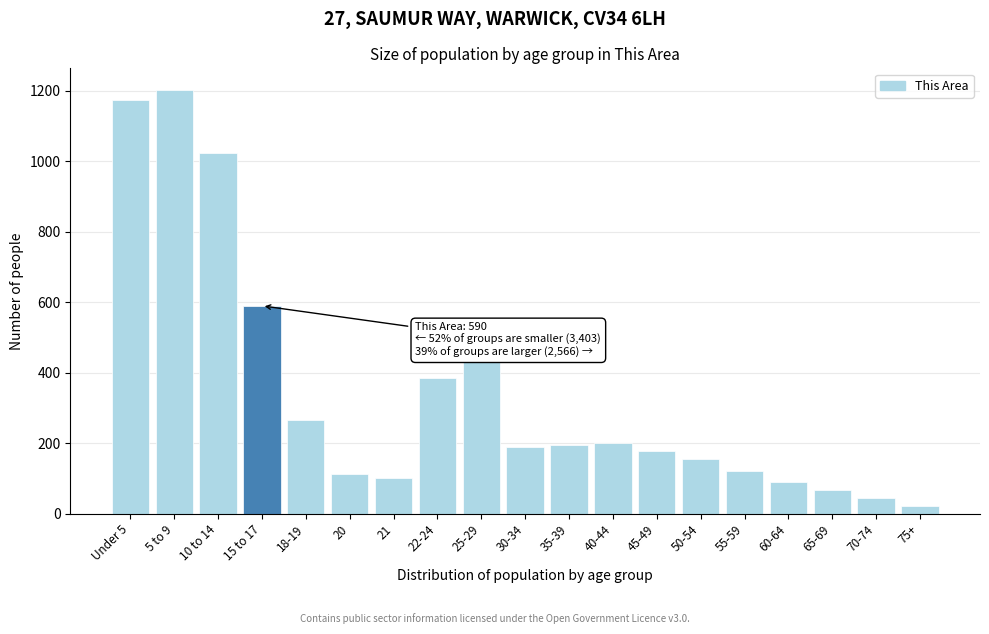

Reading left to right, extract all data points from this chart.

1174	1204	1025	590	267	112	100	384	439	189	196	202	178	154	121	89	67	45	23